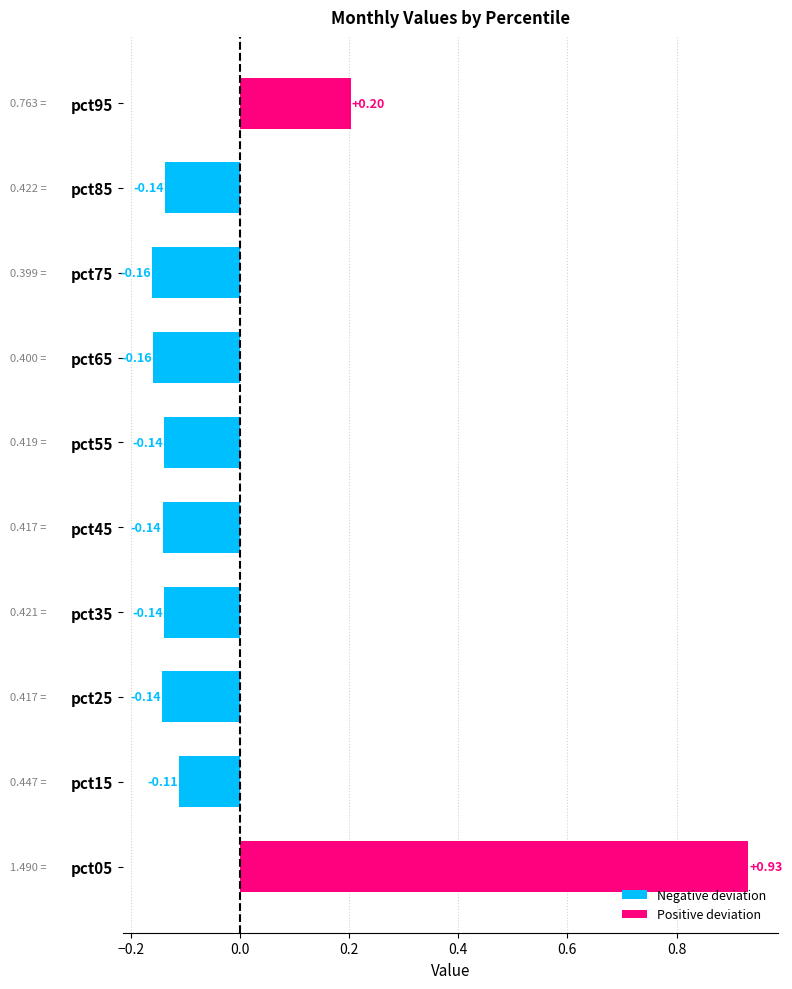

Between pct25 and pct65, which is larger?

pct25